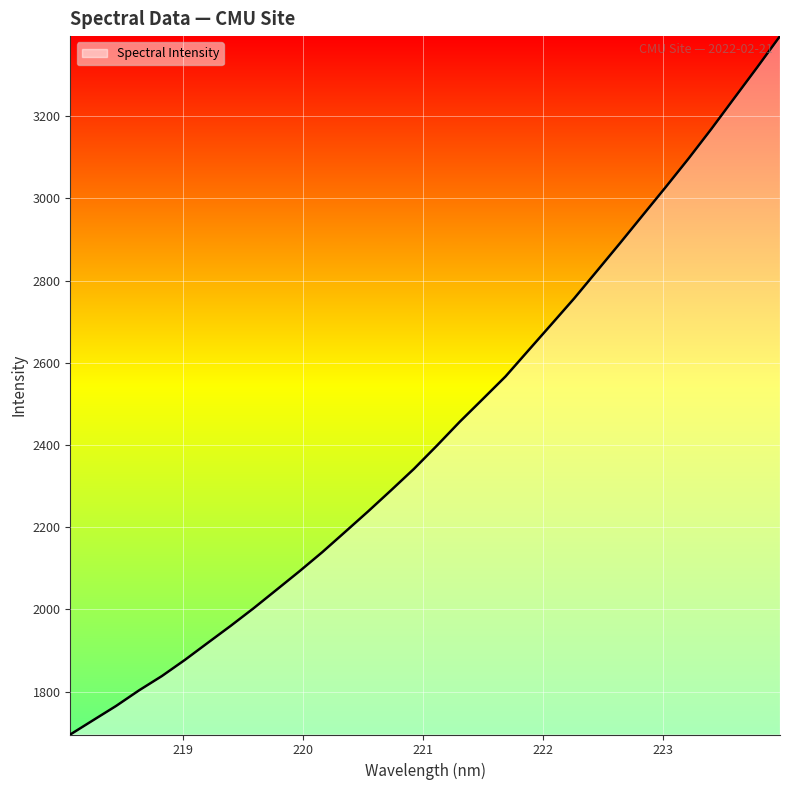

What is the average value?

2433.4